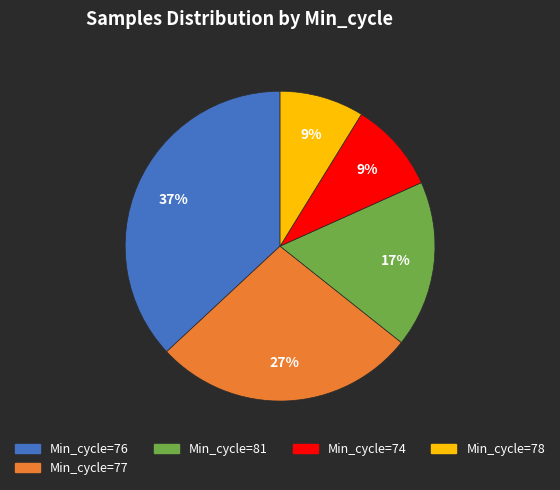

To the nearest percent, what is the difference between the largest and smallest slice percentages?

28%